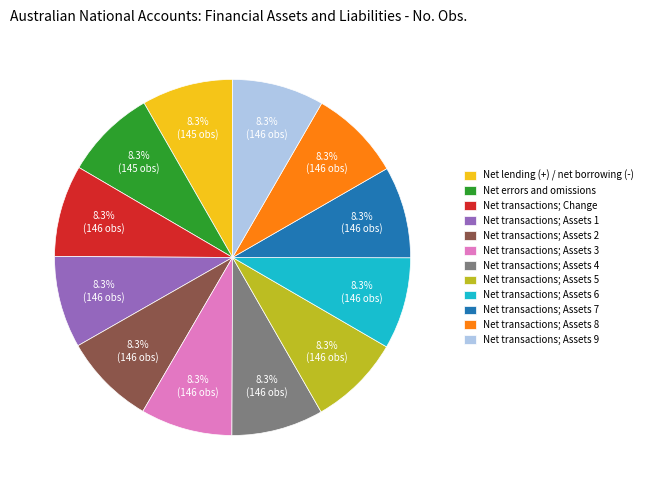

To the nearest percent, what percentage of the pie is Net transactions; Assets 3?

8%